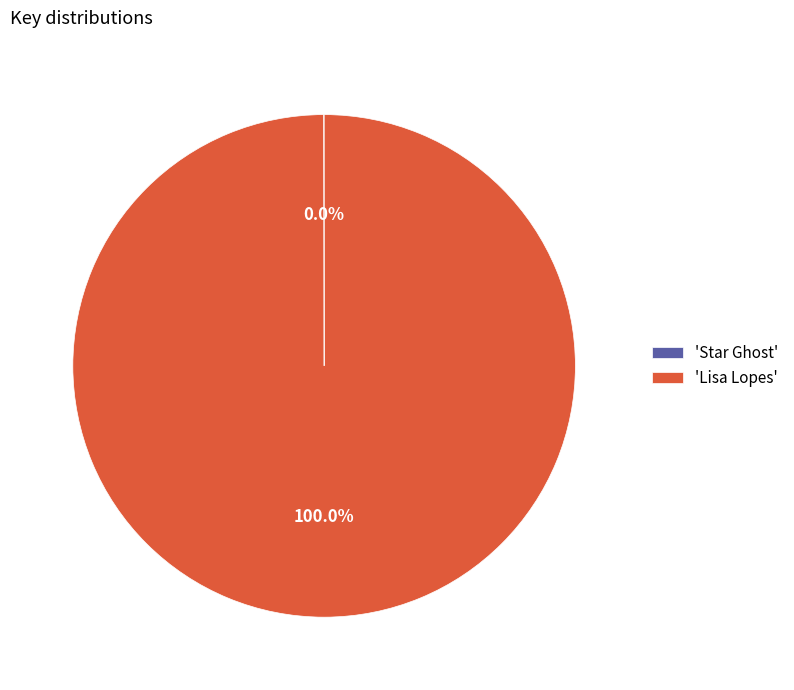

Does any single category account for the majority?

Yes